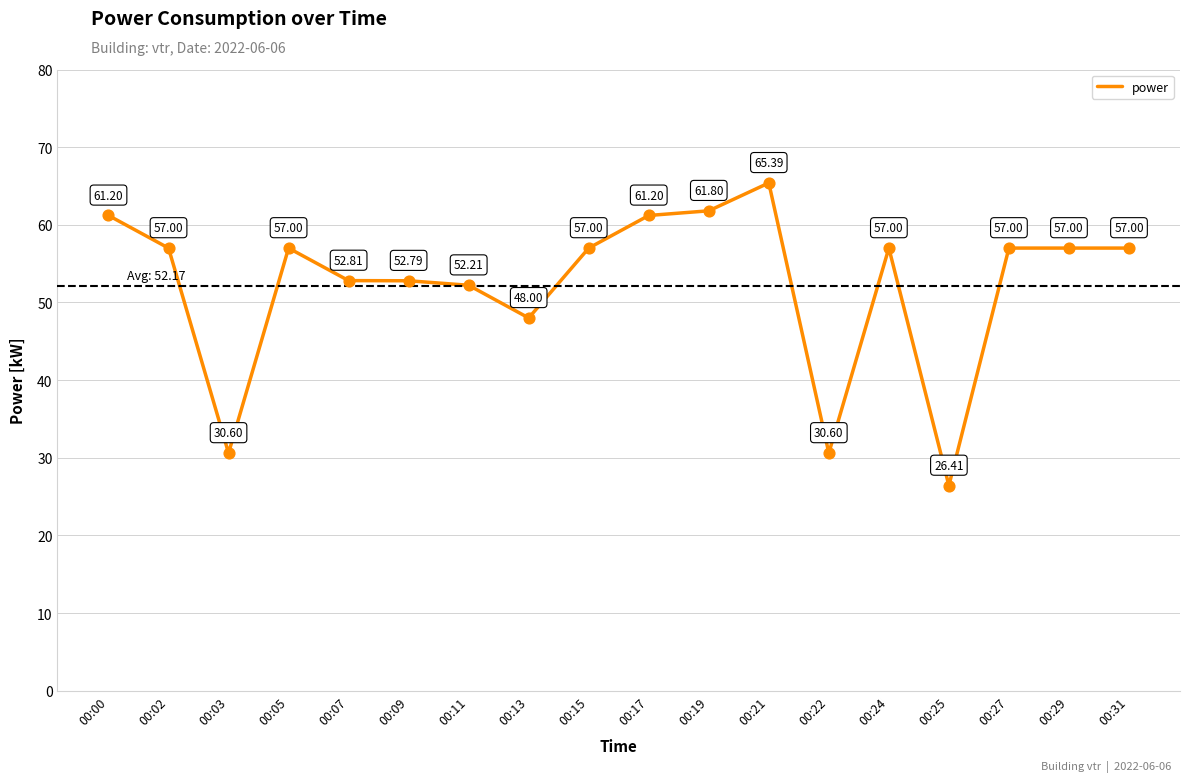

Between 00:19 and 00:24, which is larger?

00:19